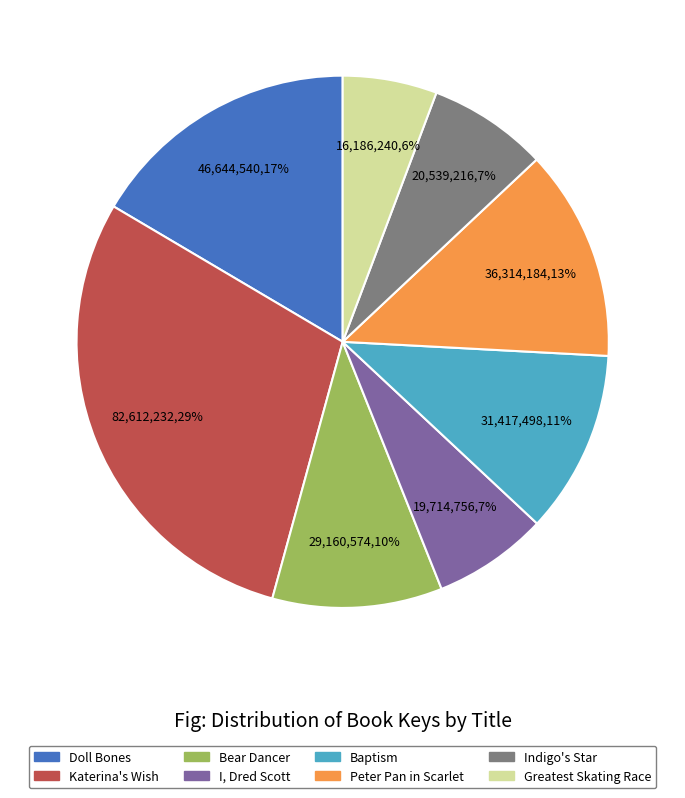

Count the number of slices in the pie.

8